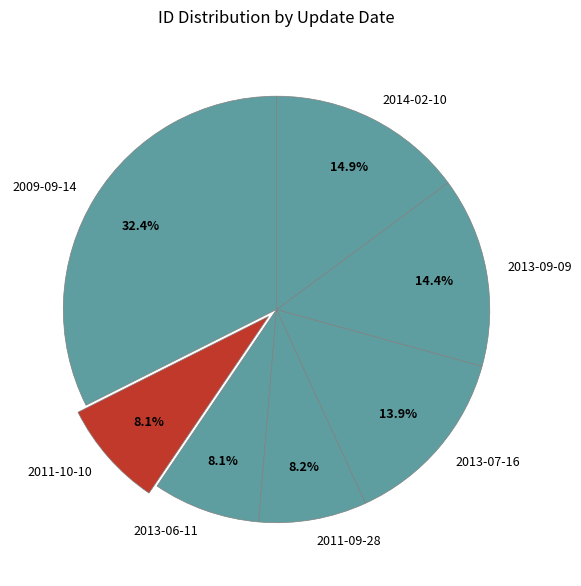

What is the ratio of the value at 2014-02-10 to the value at 2013-07-16?

1.1